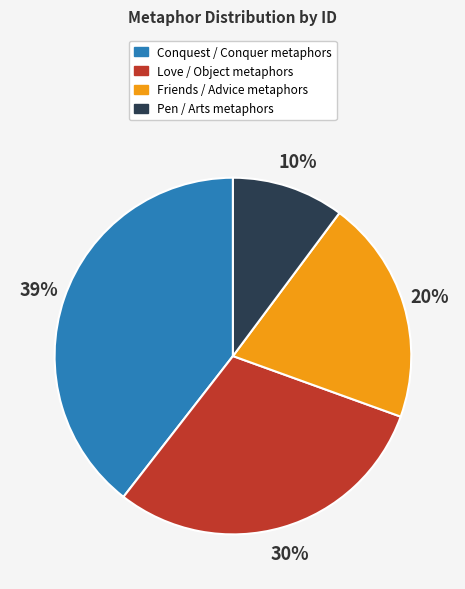

Is there a majority slice in this chart?

No